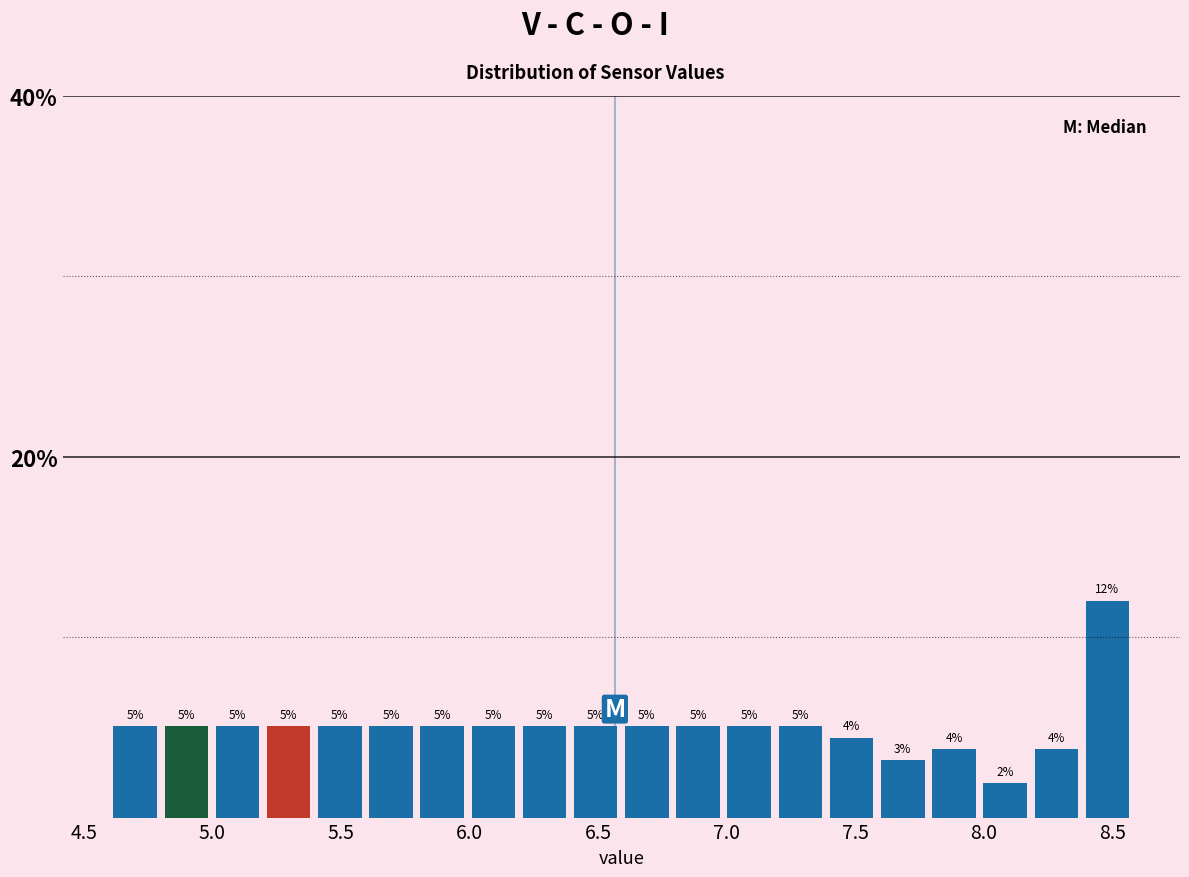

Read against the x-axis, roughly where is the centre of the tallest bar?

8.50